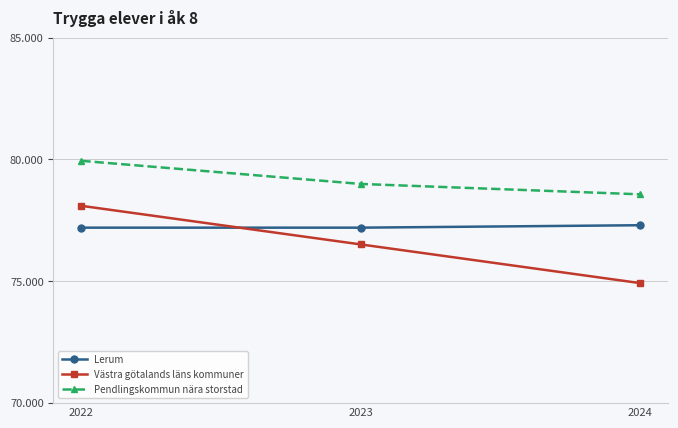

Is it true that Västra götalands läns kommuner equals 27.3 at 2023?

False